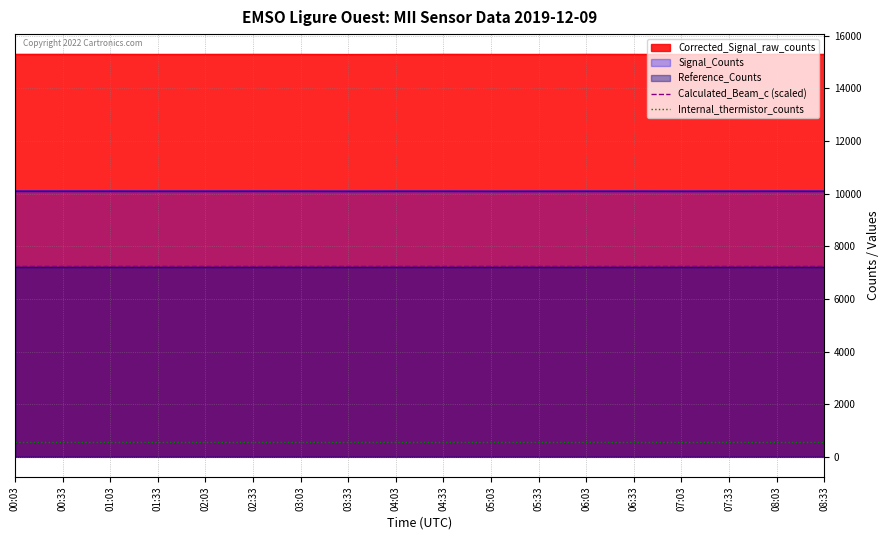

Is the value of Reference_Counts at 04:03 greater than the value of Corrected_Signal_raw_counts at 08:33?

No